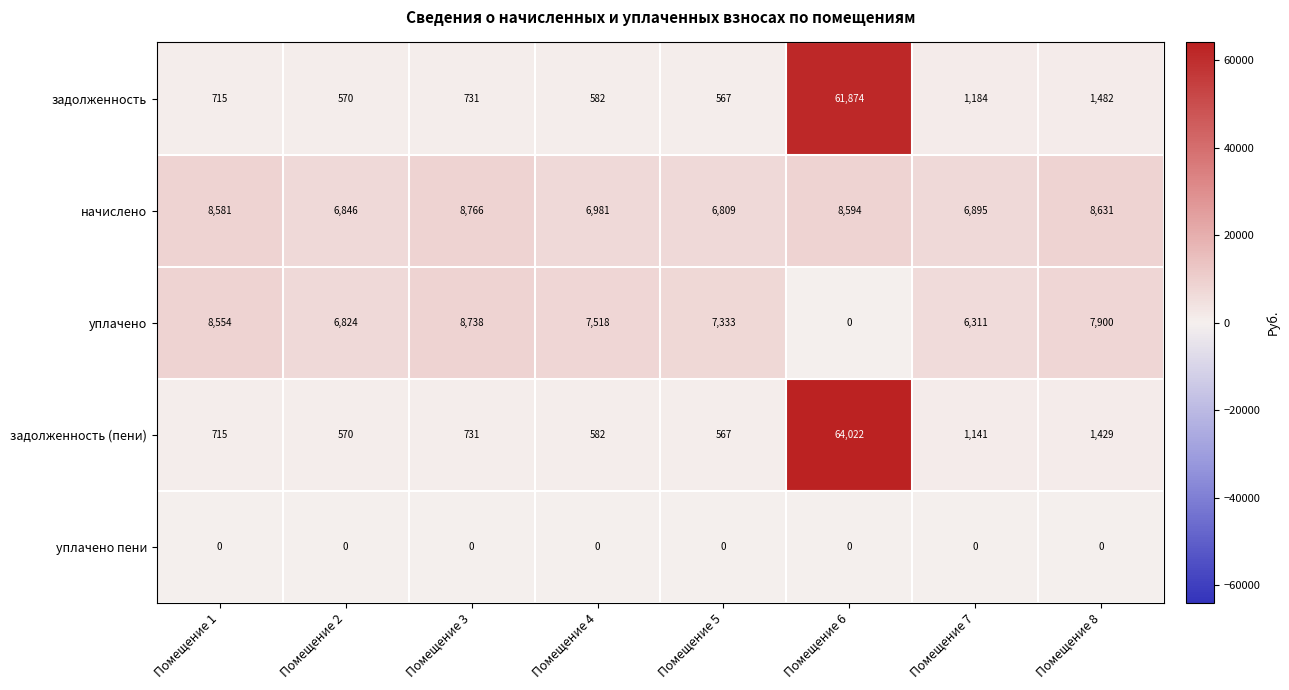

List the series in order of their peak value, lowest first.

уплачено пени, уплачено, начислено, задолженность, задолженность (пени)